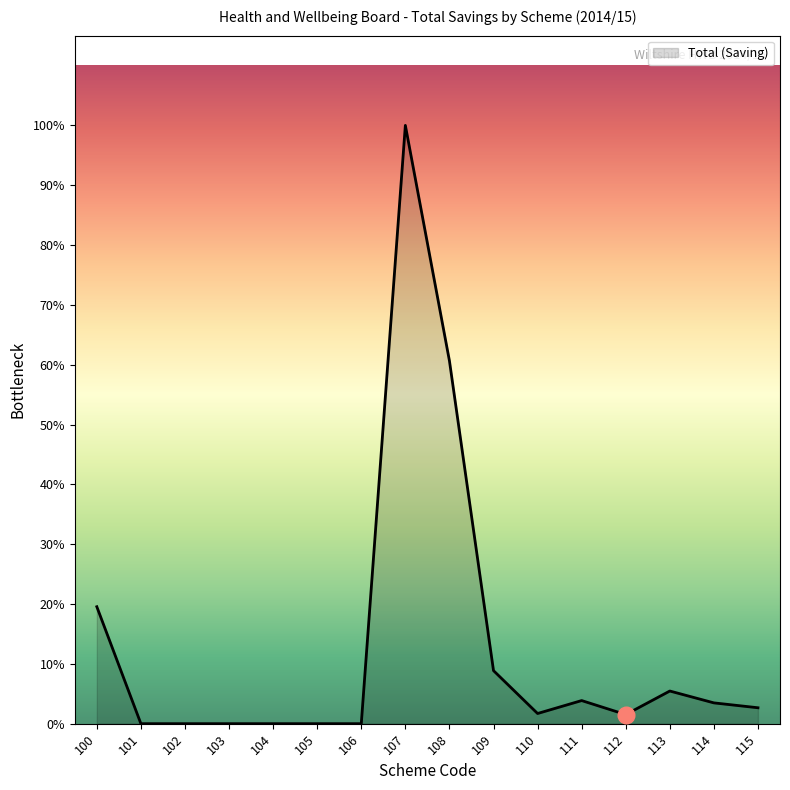

Does the chart have visible grid lines?

No